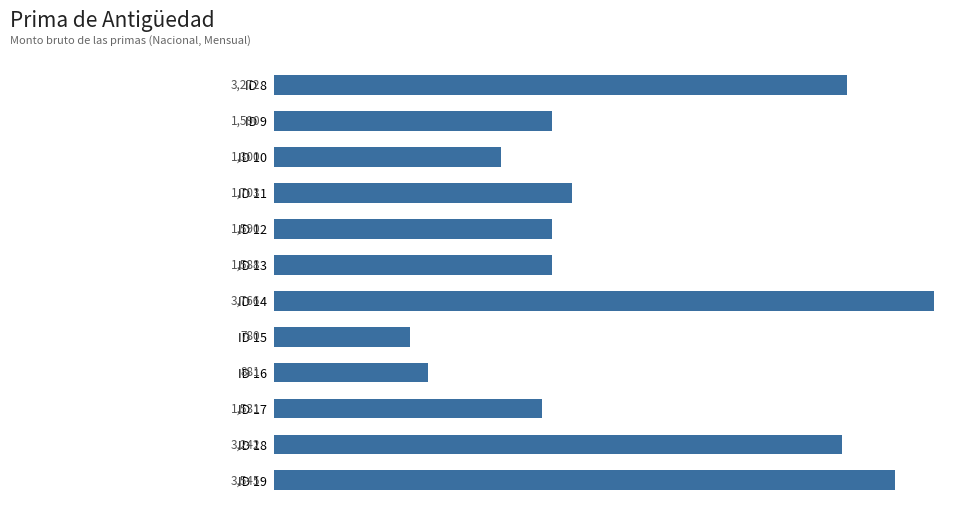

The value at ID 11 is 2943.9. True or false?

False